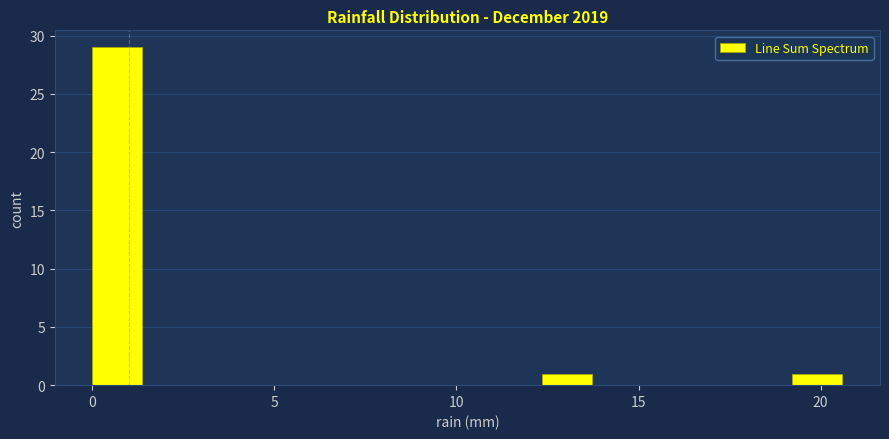

Read against the x-axis, roughly where is the centre of the tallest bar?

0.5